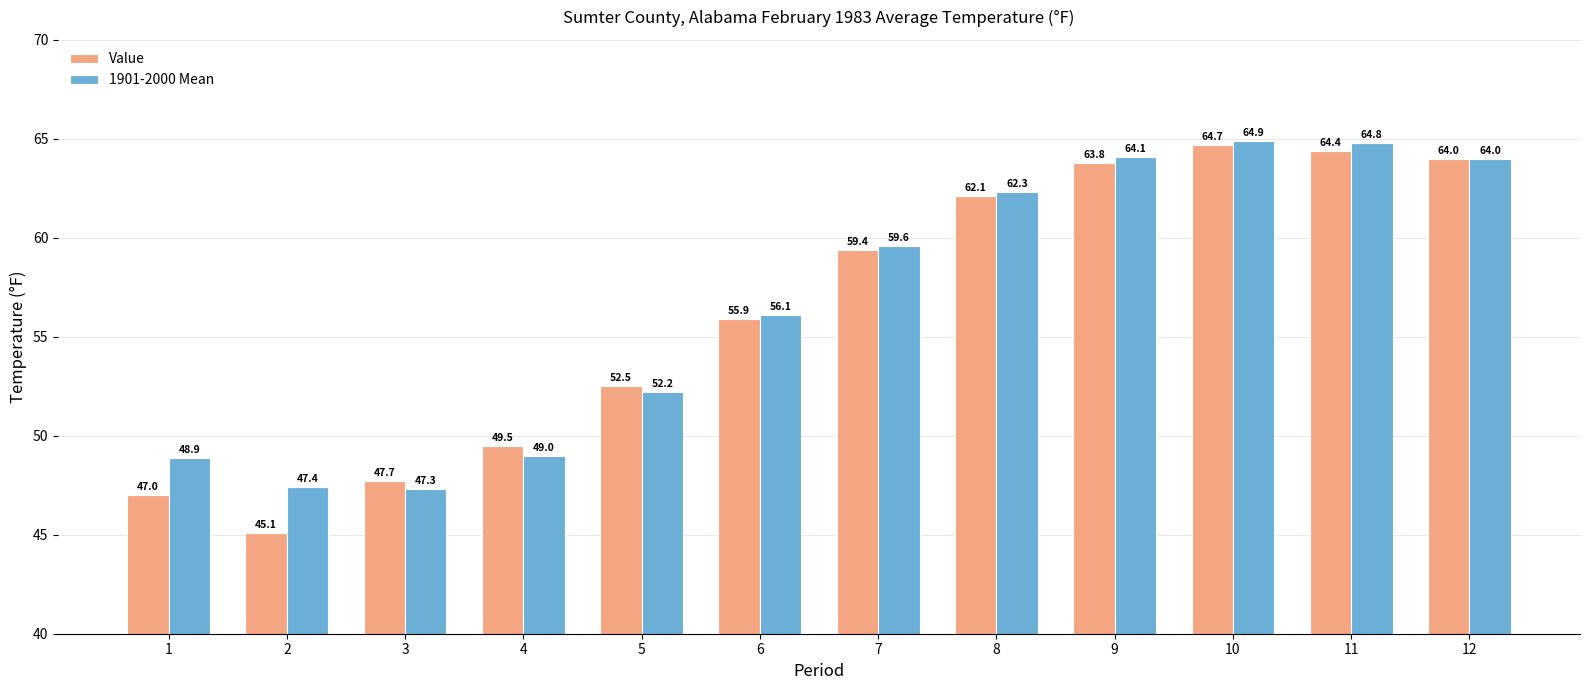

Reading right to left, extract all data points from this chart.

Value: 12=64.0	11=64.4	10=64.7	9=63.8	8=62.1	7=59.4	6=55.9	5=52.5	4=49.5	3=47.7	2=45.1	1=47.0
1901-2000 Mean: 12=64.0	11=64.8	10=64.9	9=64.1	8=62.3	7=59.6	6=56.1	5=52.2	4=49.0	3=47.3	2=47.4	1=48.9